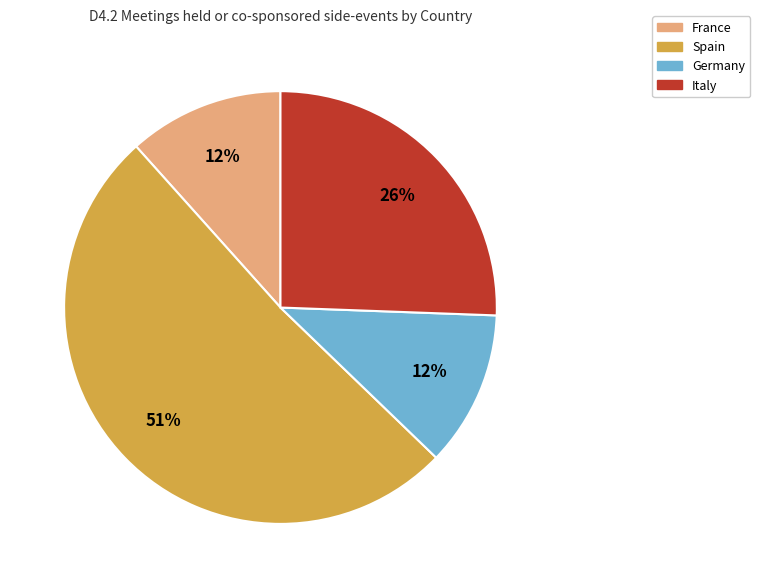

To the nearest percent, what is the average slice percentage?

25%